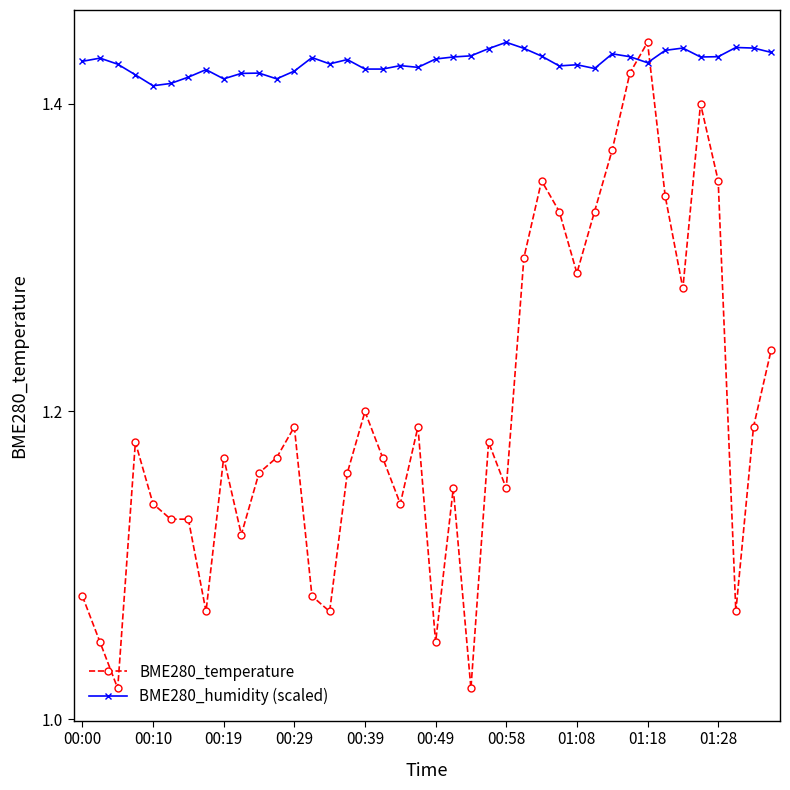

Does the chart have visible grid lines?

No